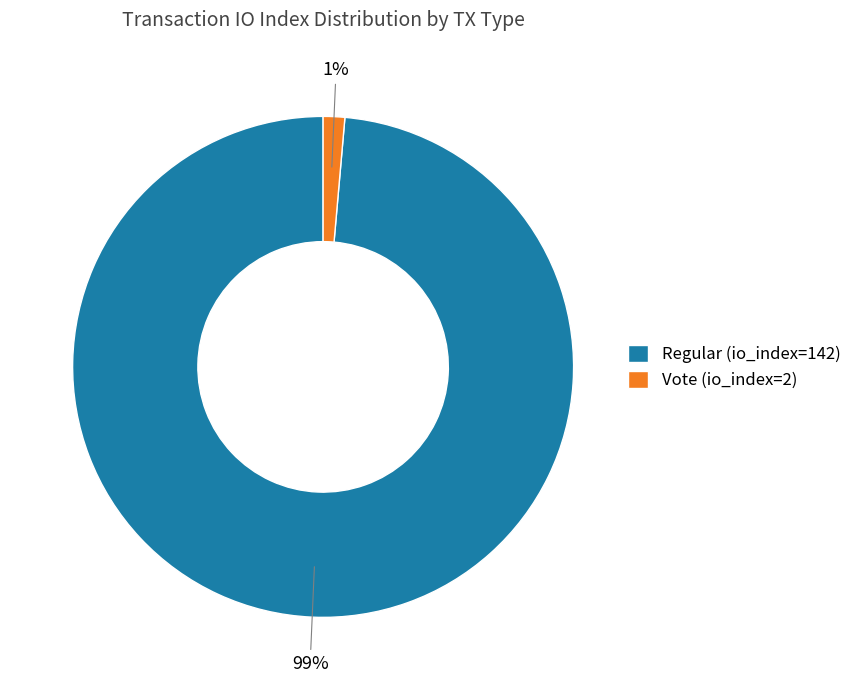

True or false: Vote (io_index=2) accounts for 1% of the total.

True